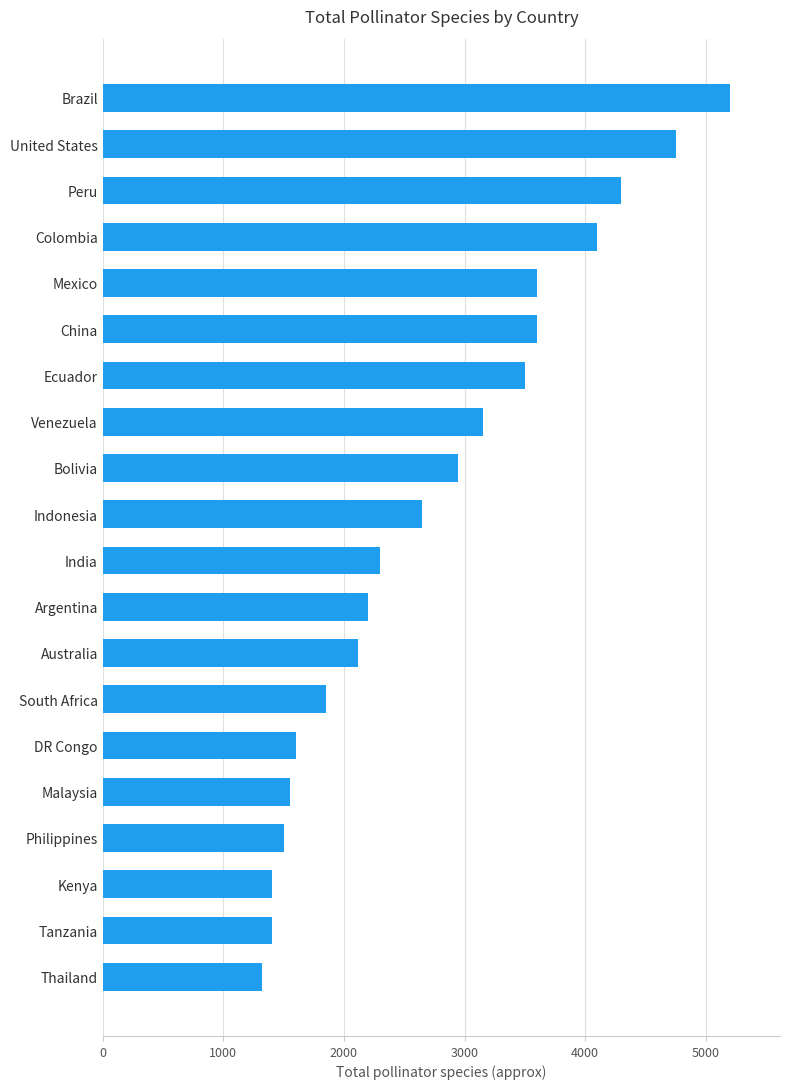

How many values are below 2650?

10